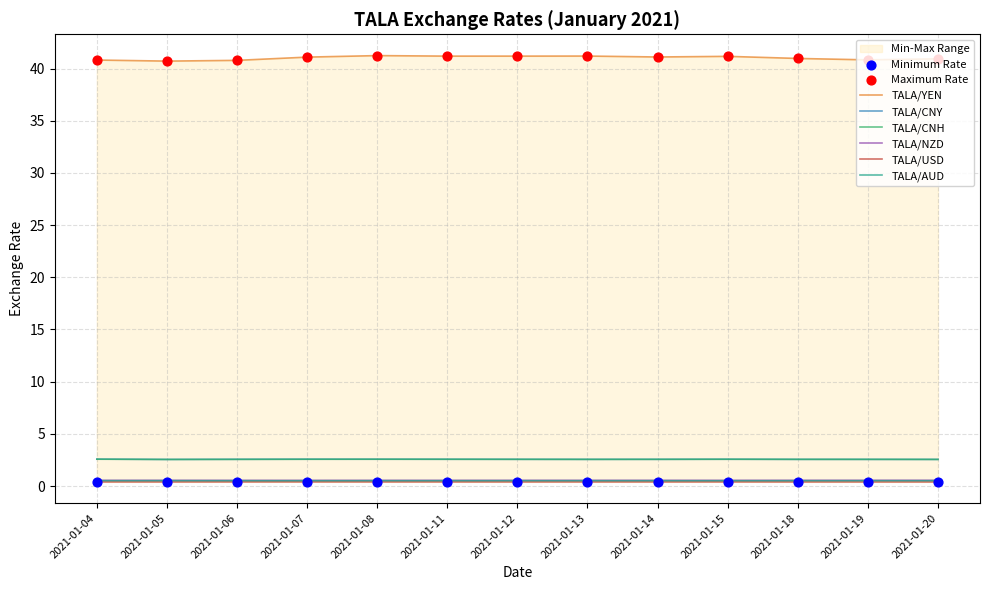

At which category is the sum across all series the highest?

2021-01-08